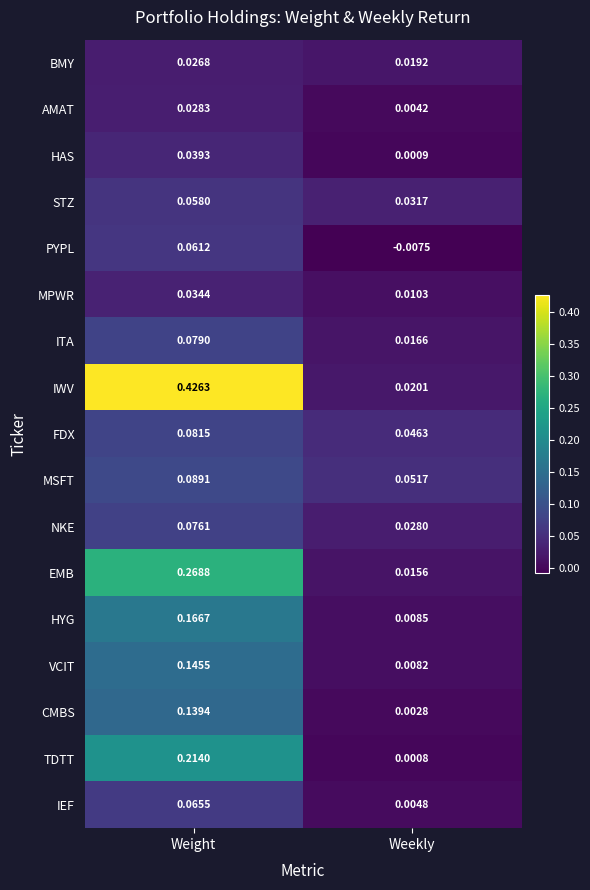

At which category is the sum across all series the highest?

Weight